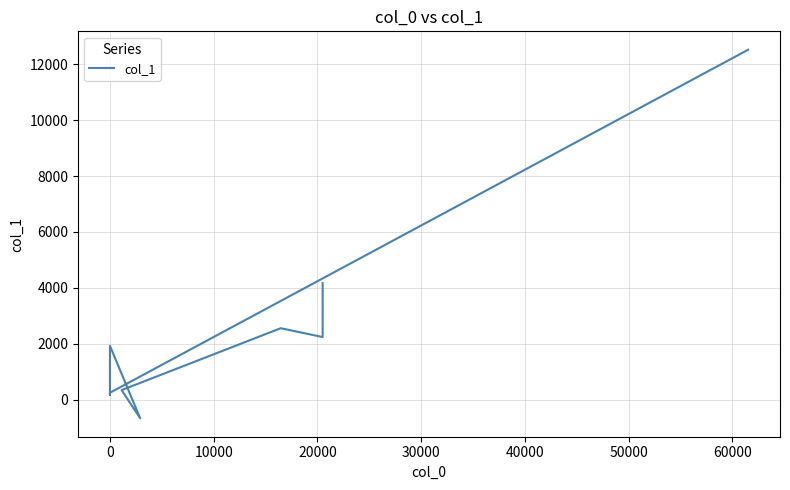

True or false: the data shows 2639 at 0.

False